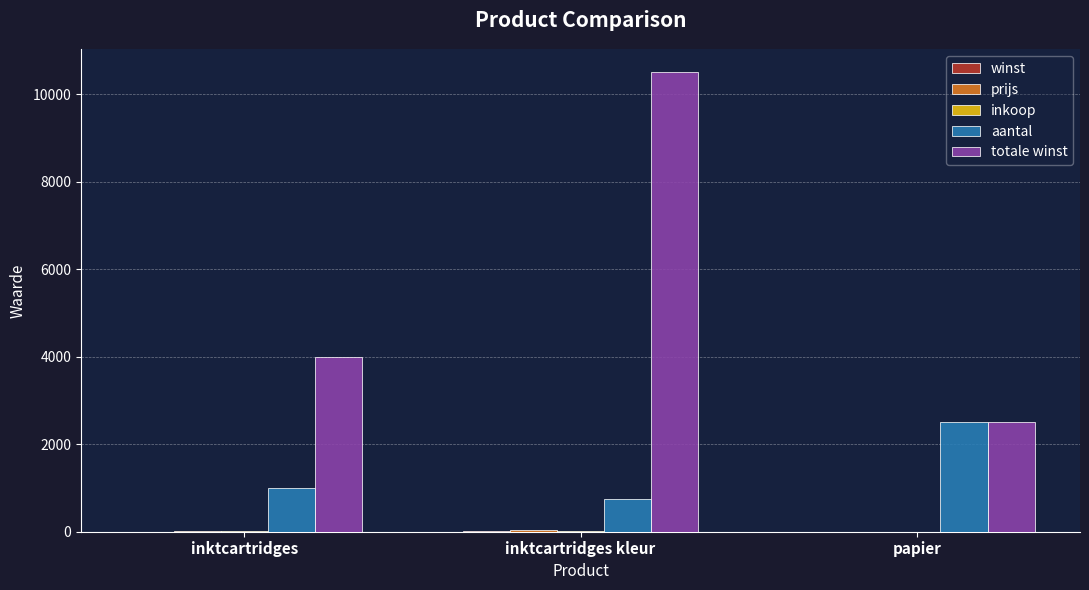

At which label does aantal reach its peak?

papier